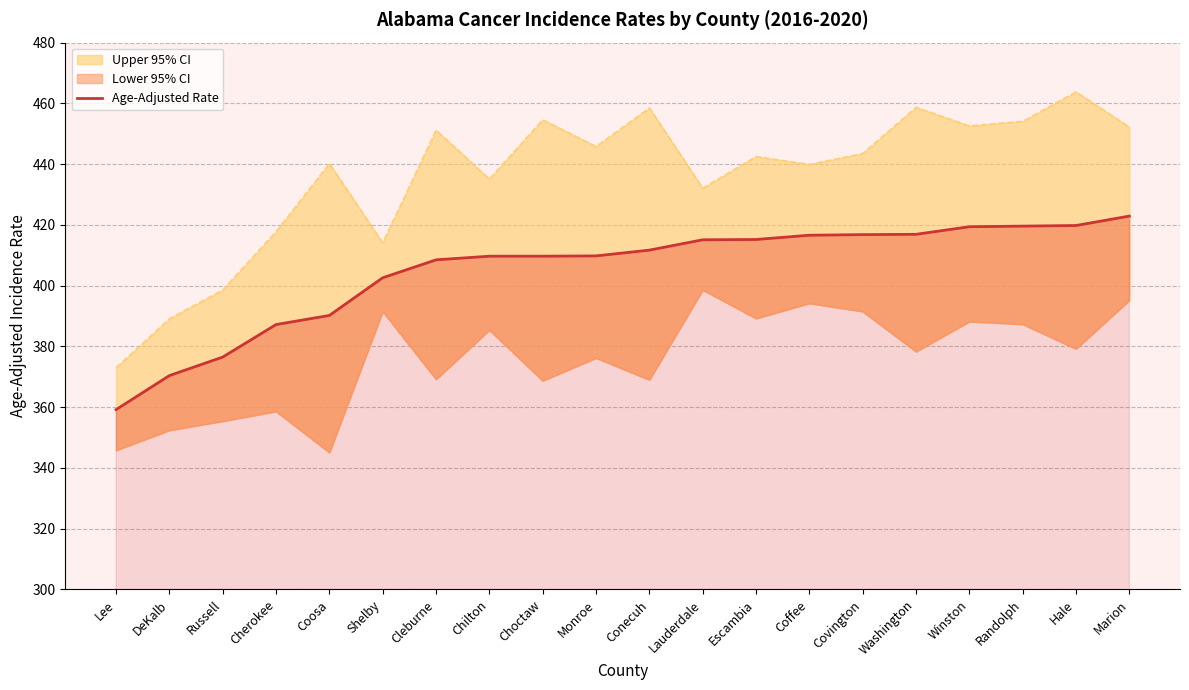

True or false: the data shows 663.7 at Conecuh.

False